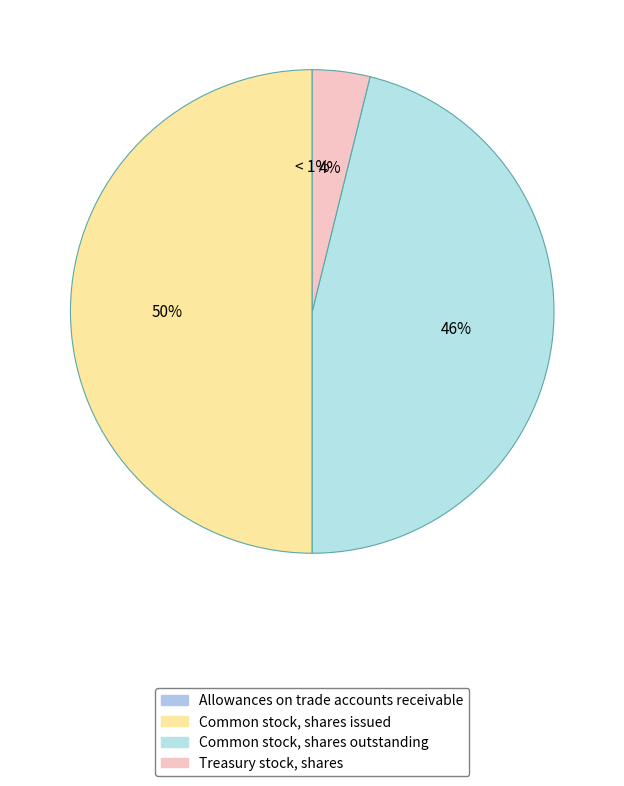

How many segments does this pie chart have?

4